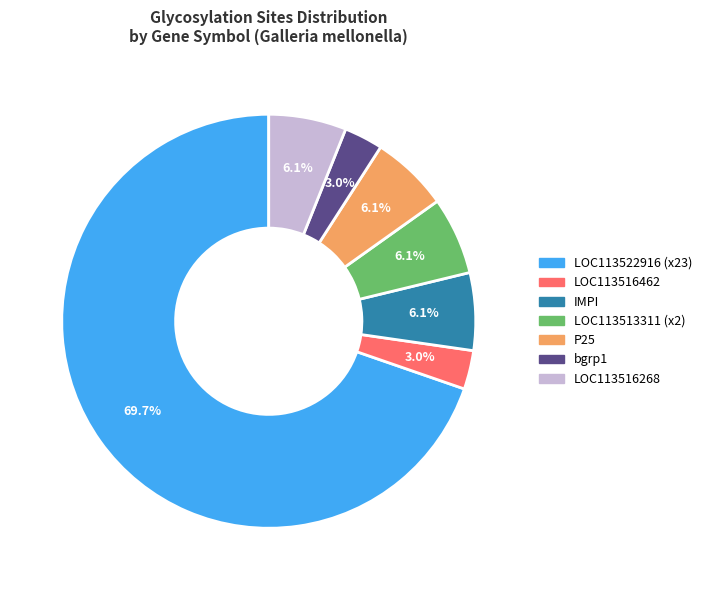

What is the majority slice?

LOC113522916 (x23)